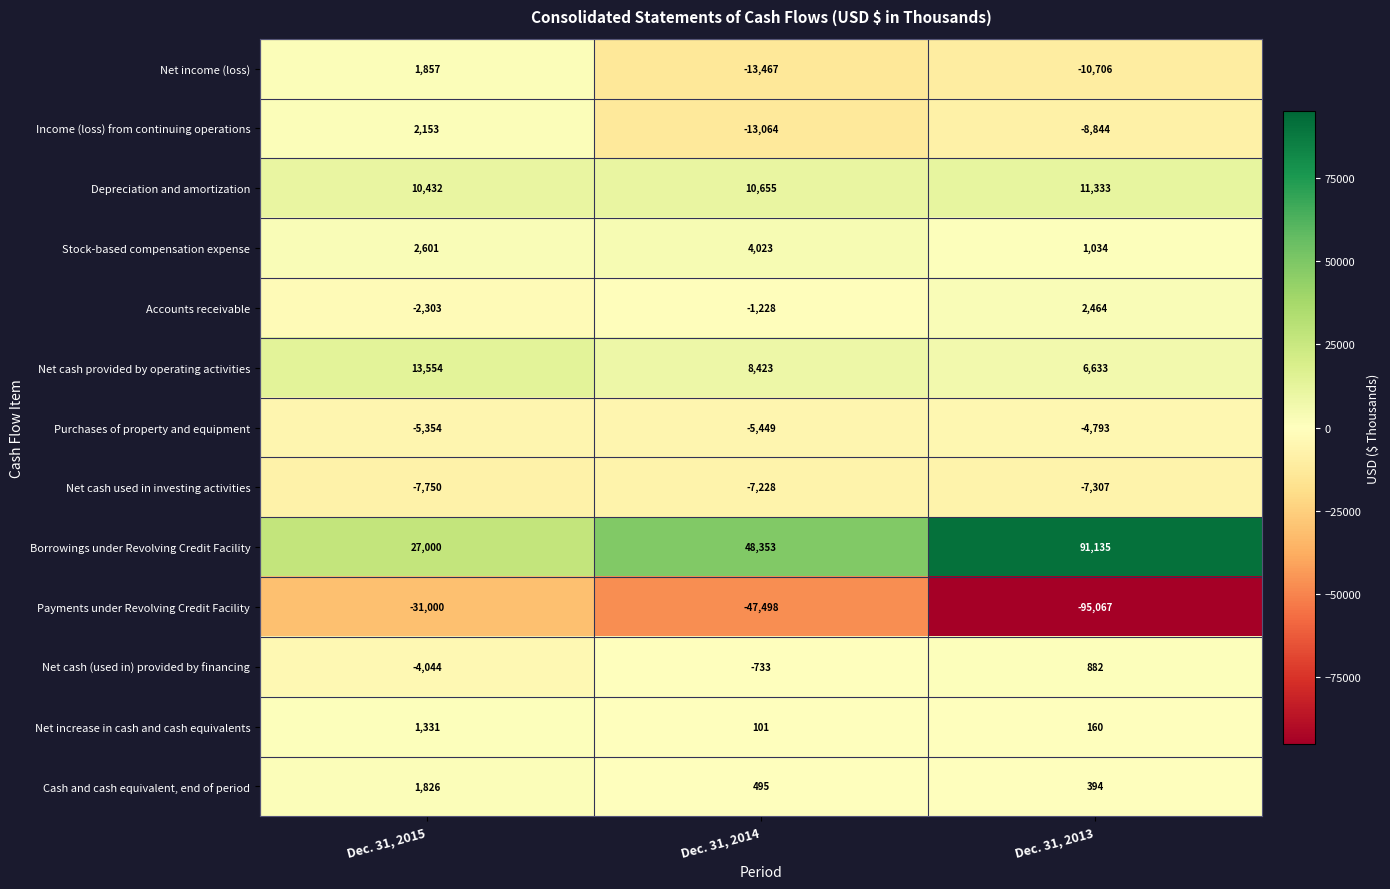

Which series has the largest total across all categories?

Borrowings under Revolving Credit Facility